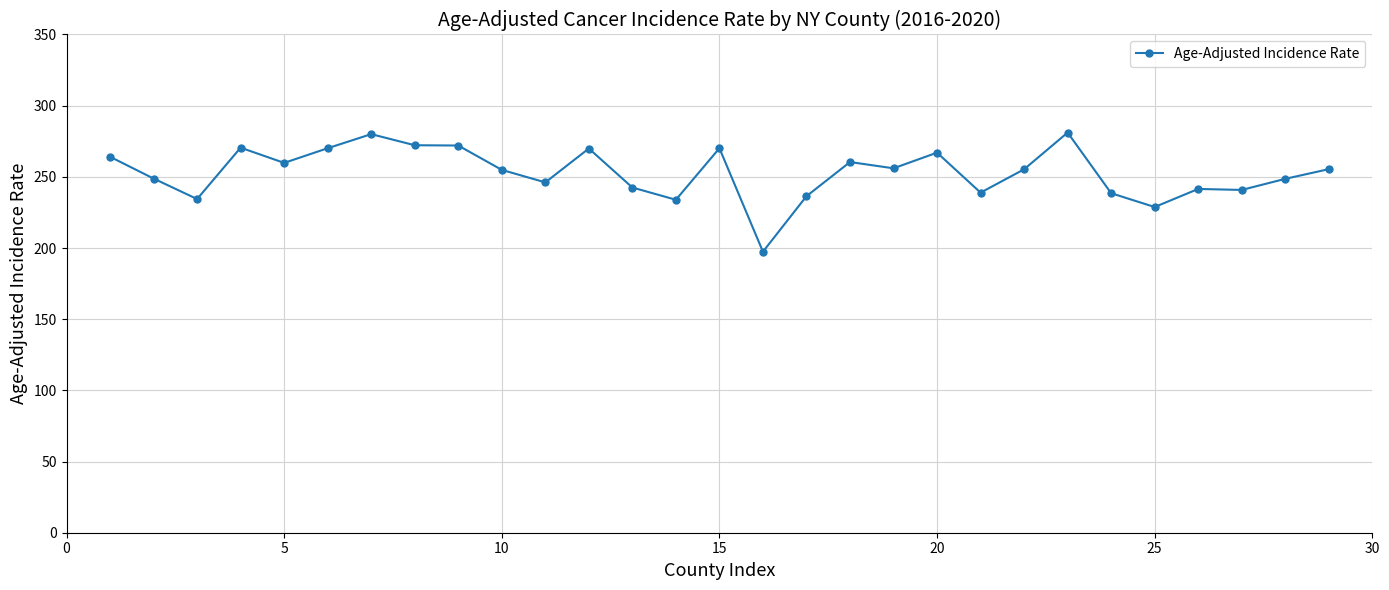

What is the greatest value displayed?

281.1